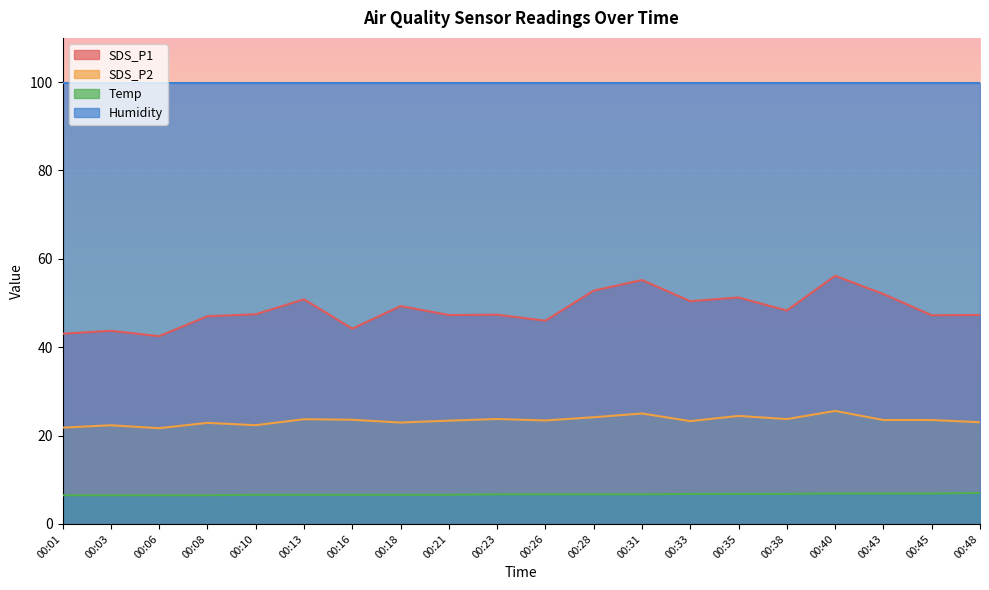

What is the difference between the SDS_P1 values at 00:03 and 00:31?

11.5